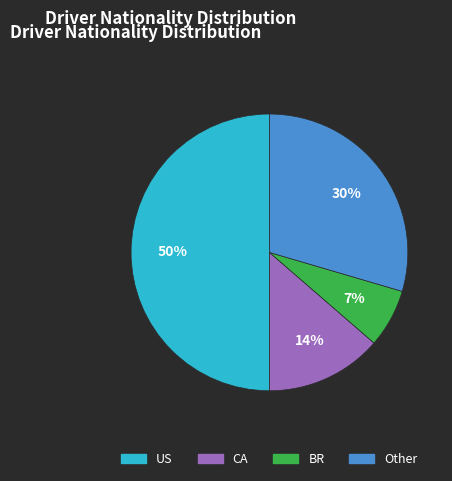

To the nearest percent, what is the difference between the largest and smallest slice percentages?

43%